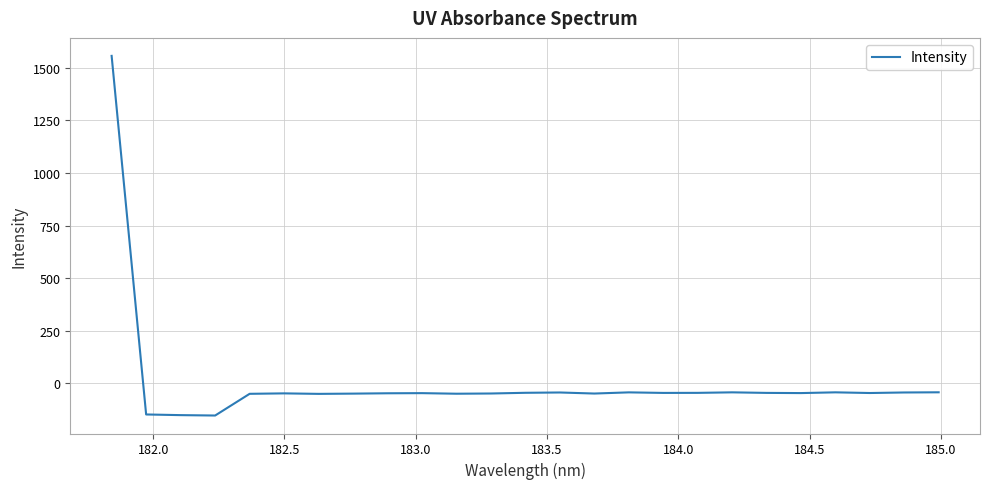

What is the maximum value shown in the chart?

1555.7